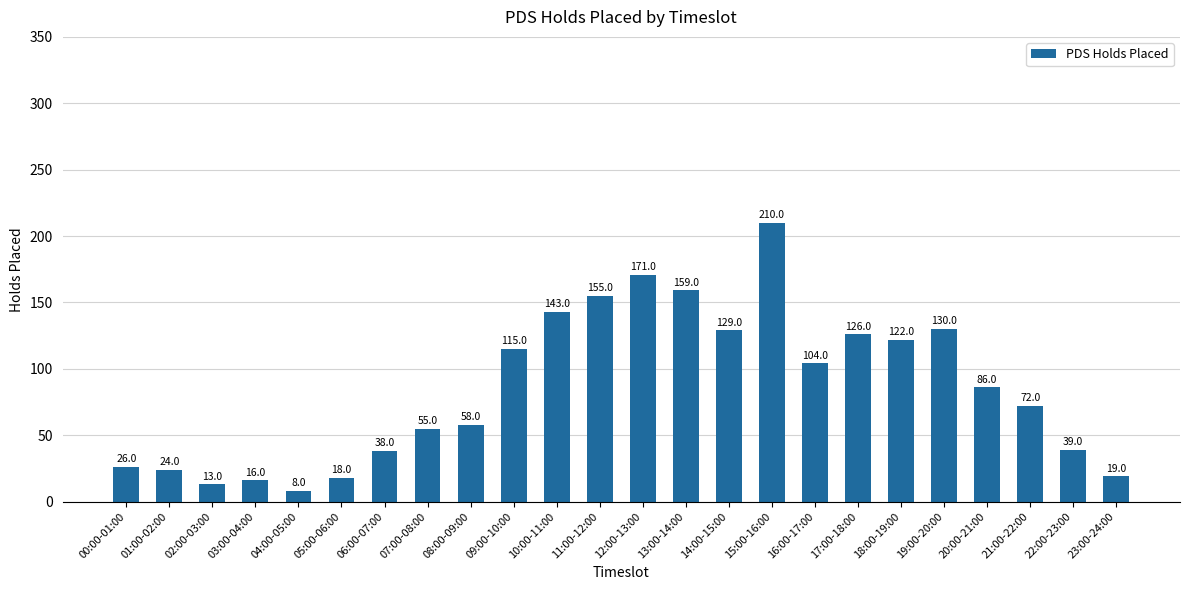

What is the difference between the maximum and second lowest values?

197